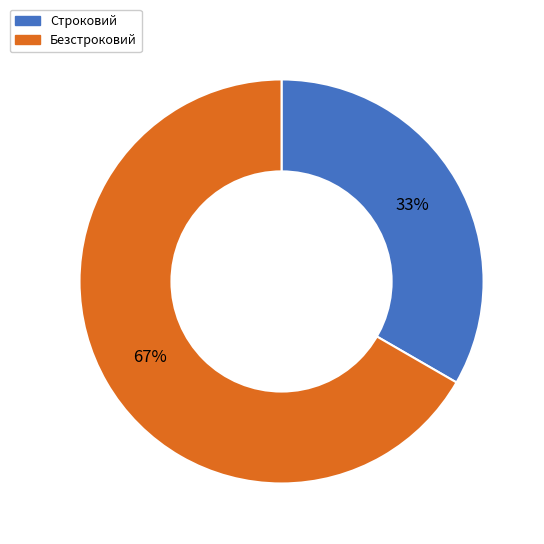

What is the largest slice in the pie chart?

Безстроковий